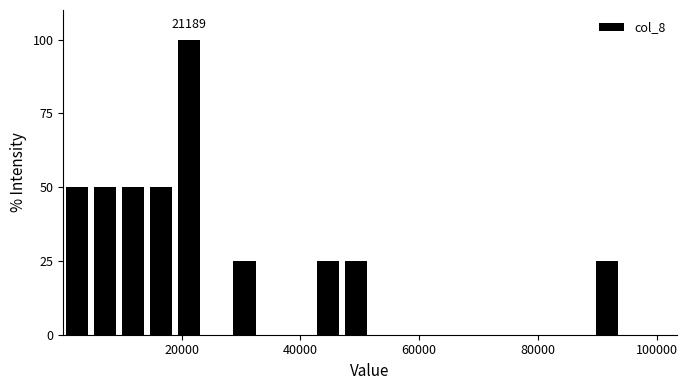

Read against the x-axis, roughly where is the centre of the tallest bar?

22000